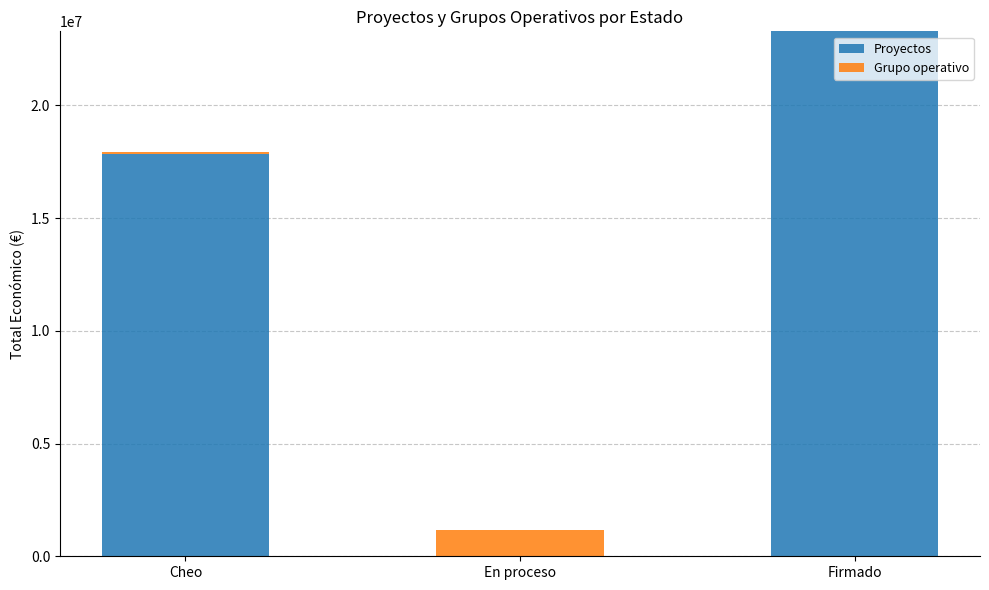

At which category is the sum across all series the highest?

Firmado